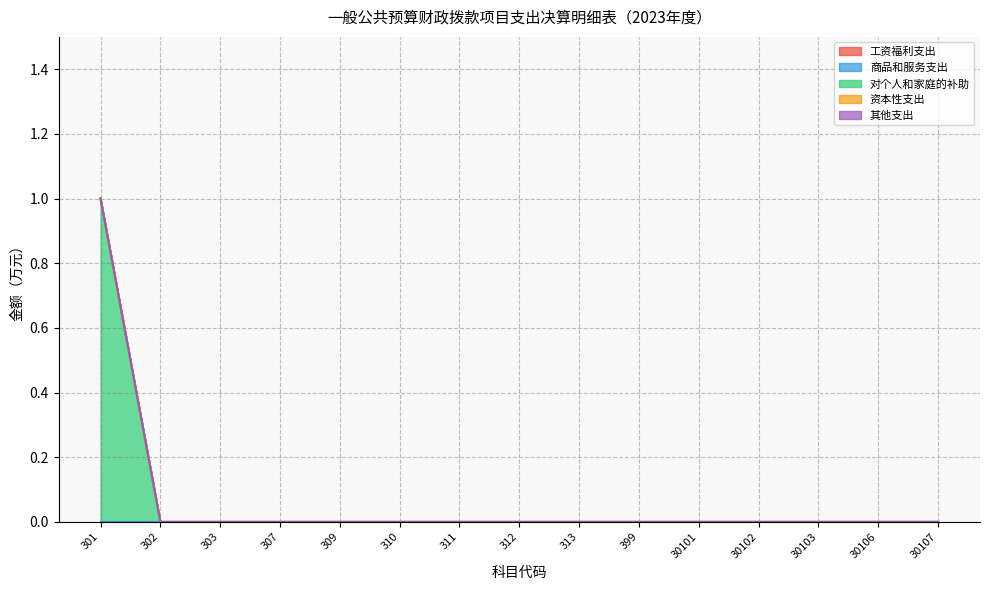

Between 310 and 30107, which series saw the biggest shift?

工资福利支出